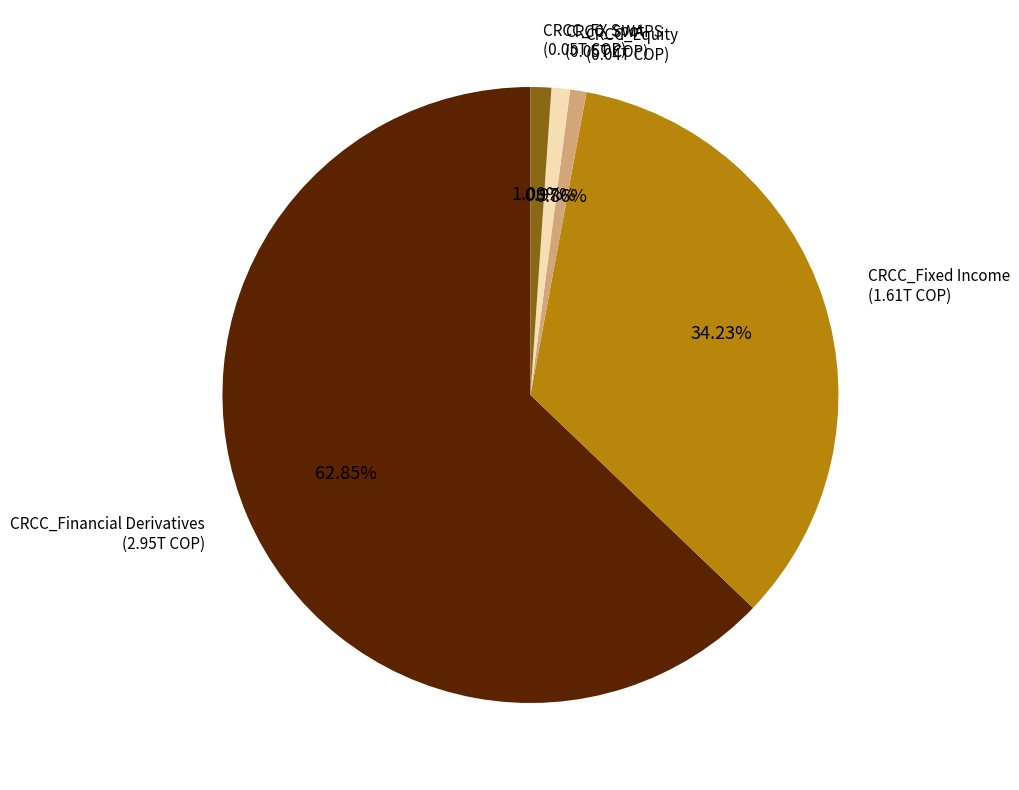

Is there a majority slice in this chart?

Yes